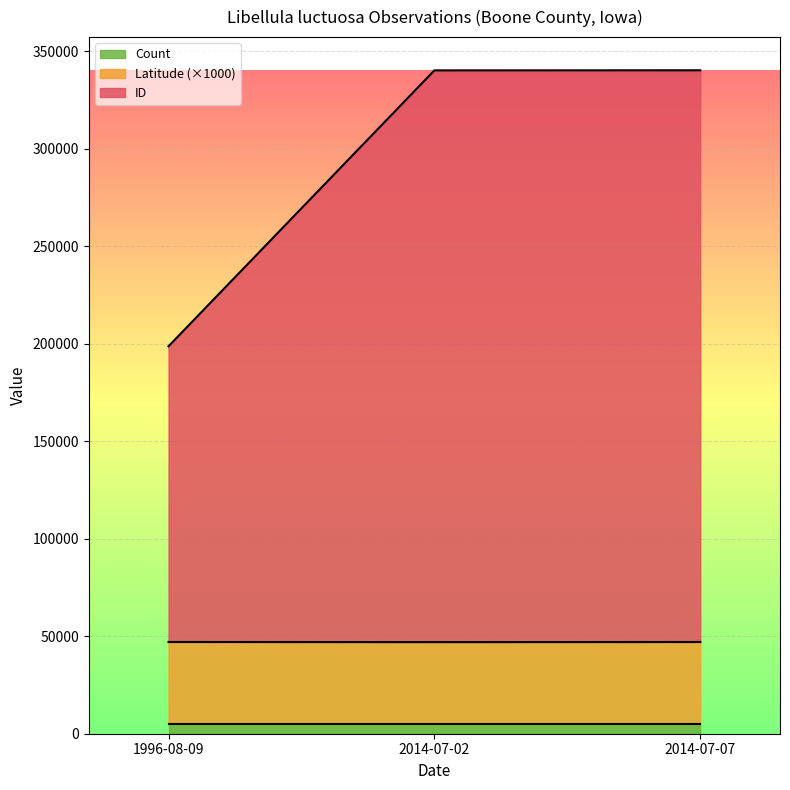

Which has a higher value, 1996-08-09 or 2014-07-02?

2014-07-02